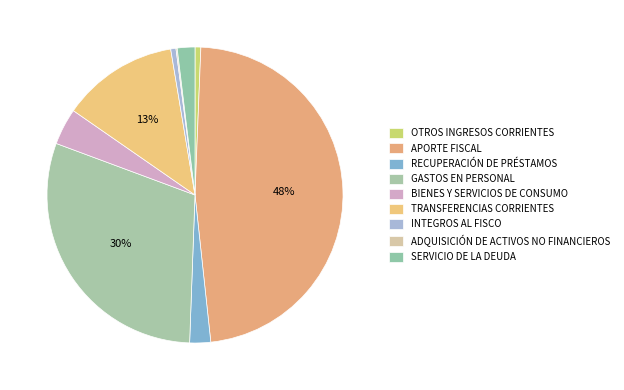

What is the total percentage of TRANSFERENCIAS CORRIENTES and RECUPERACIÓN DE PRÉSTAMOS?

15.0%